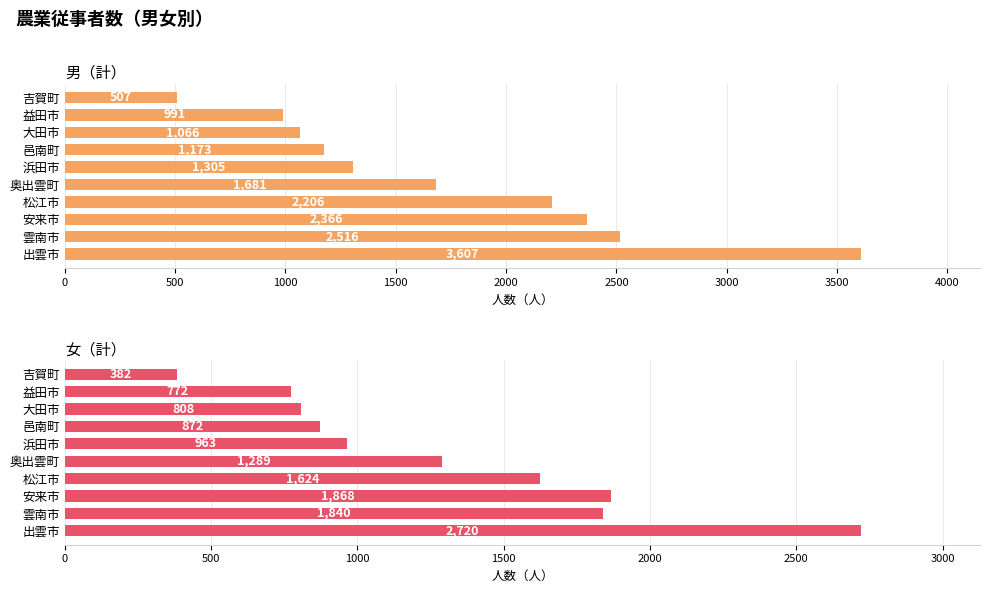

What is the maximum value for 女（計）?

2720